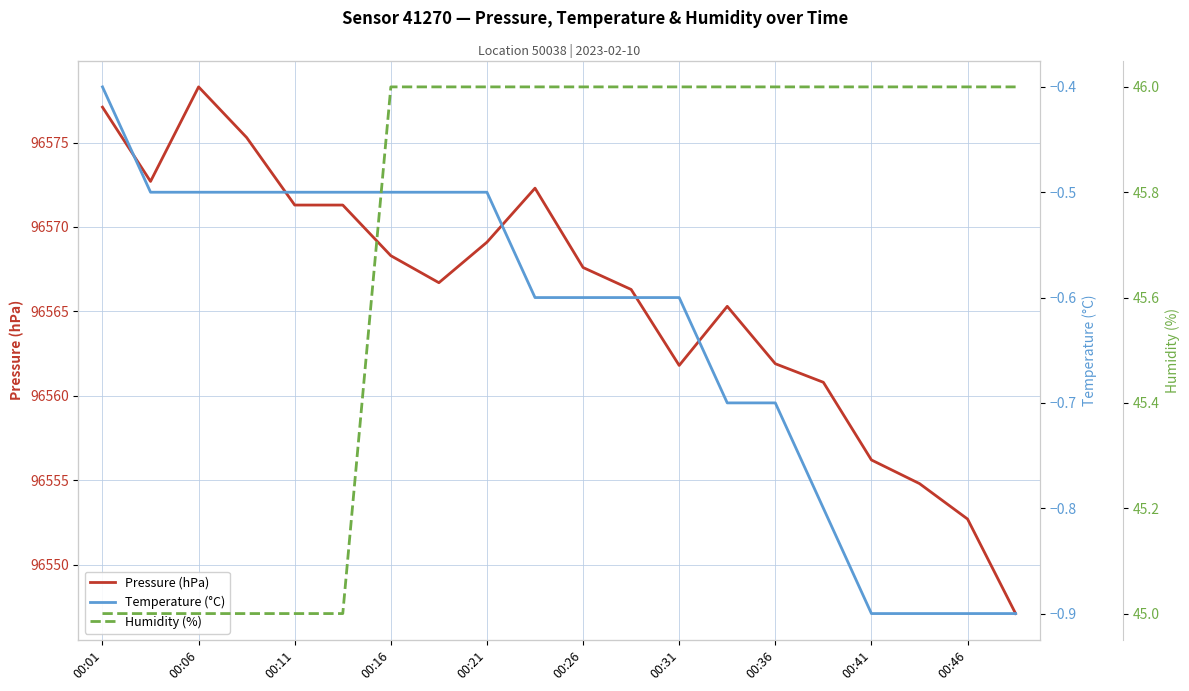

True or false: Humidity (%) and Temperature (°C) intersect in this chart.

False